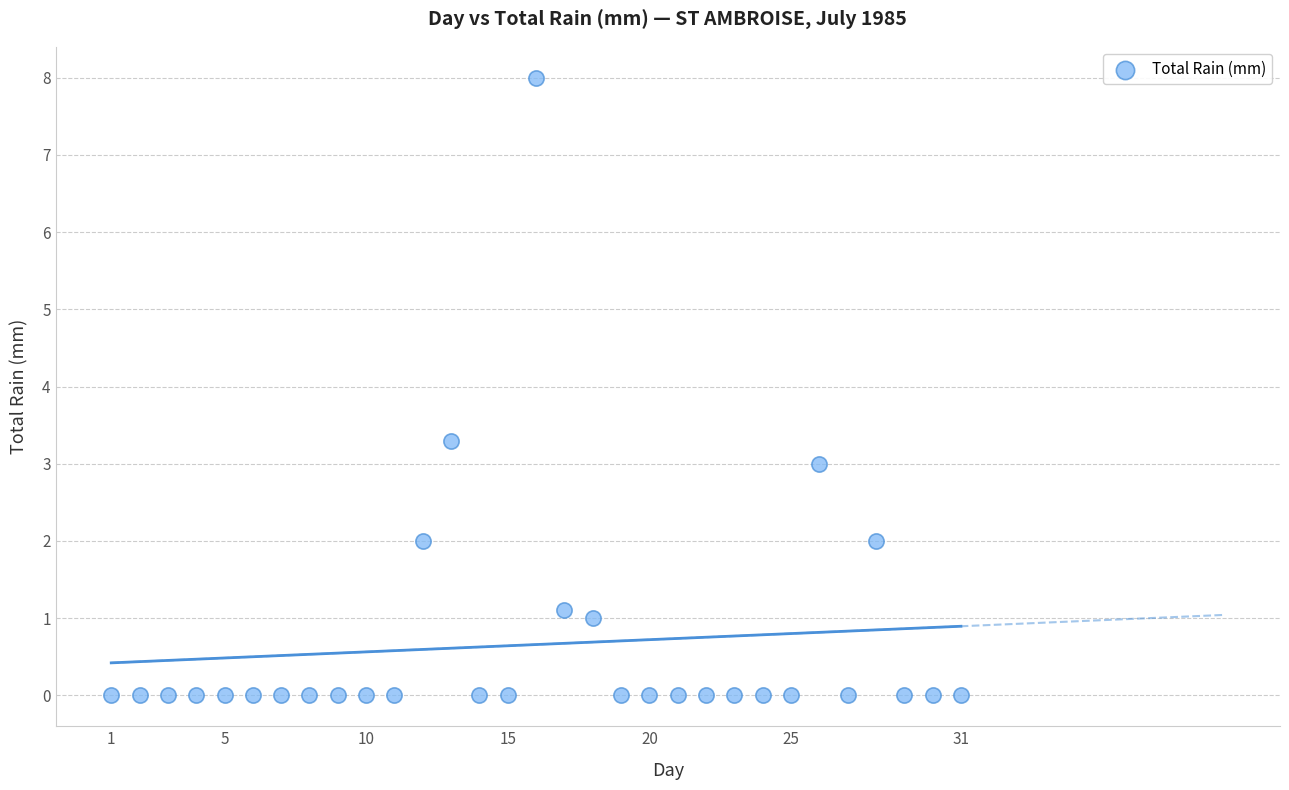

What is the range of X values (max minus min)?

30.0